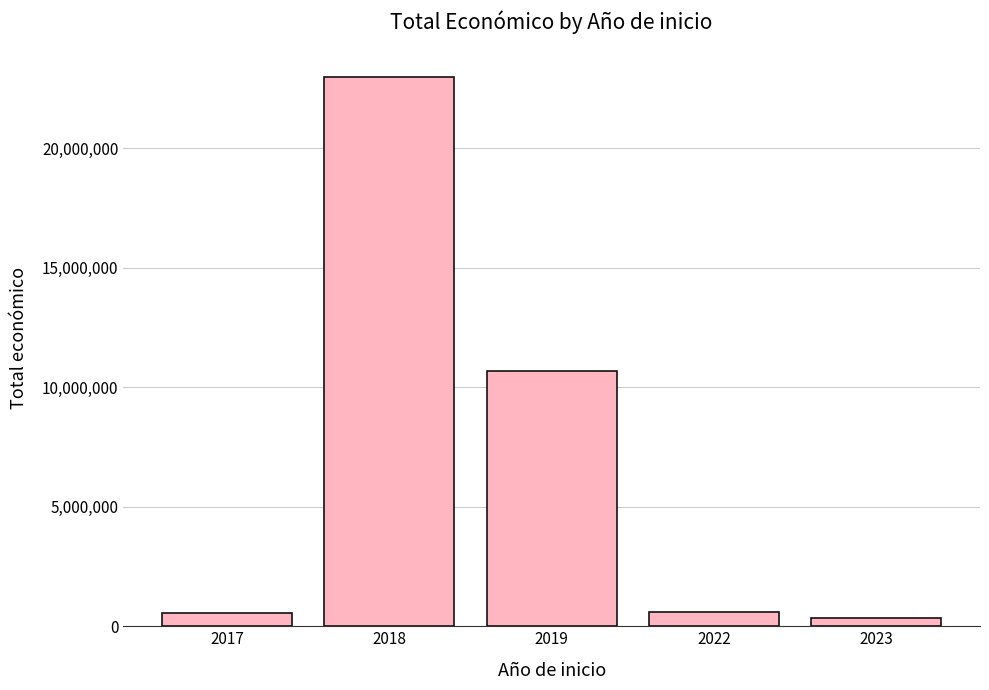

What is the change in value from 2017 to 2018?

+22435666